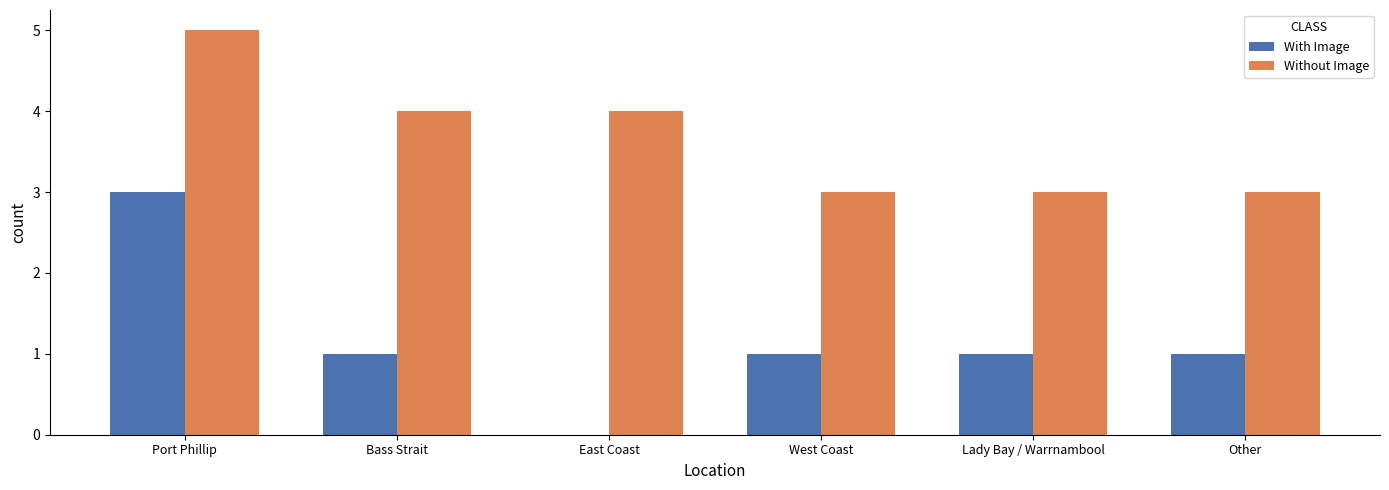

What is the sum of all With Image values?

7